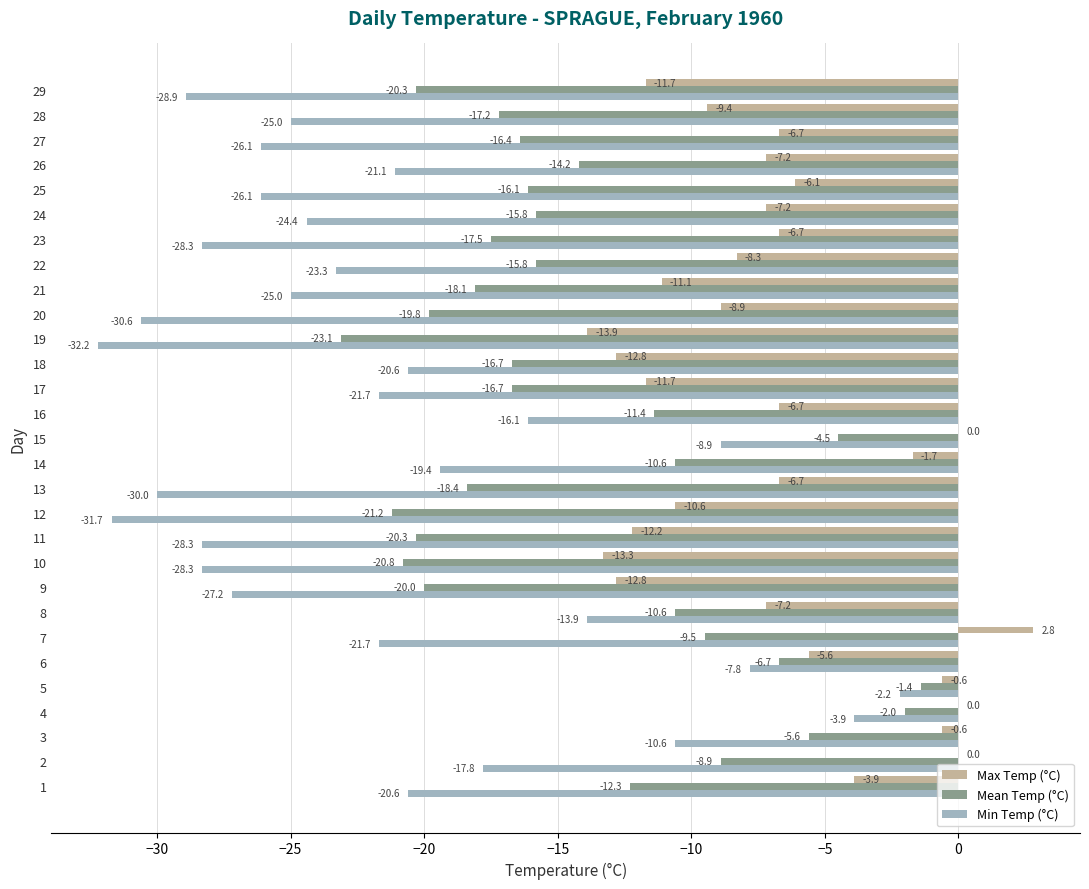

What is the maximum value for Max Temp (°C)?

2.8